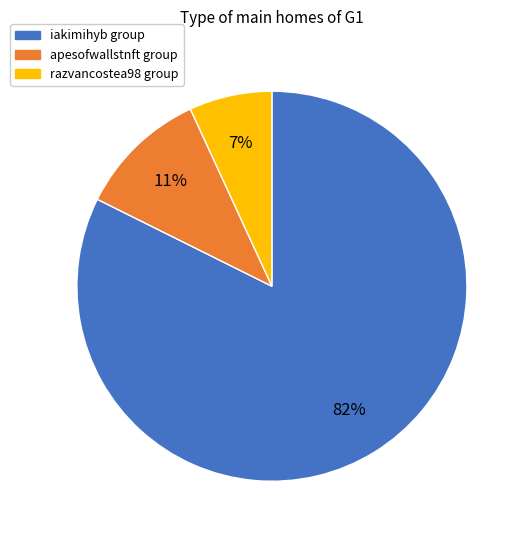

Does any single category account for the majority?

Yes